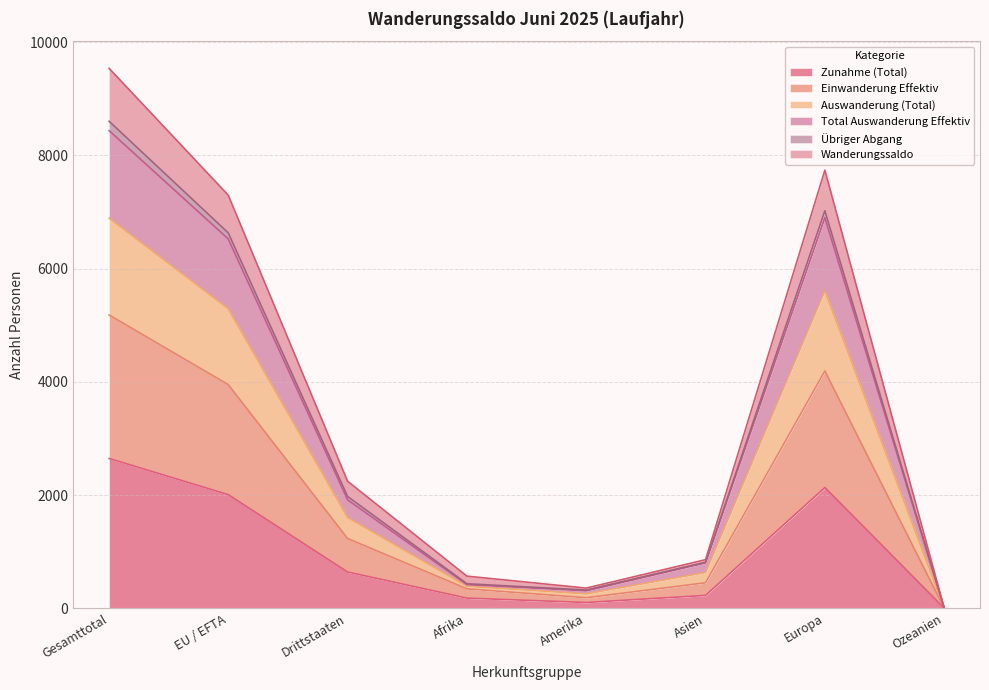

The value of Auswanderung (Total) at Afrika is 140. True or false?

False